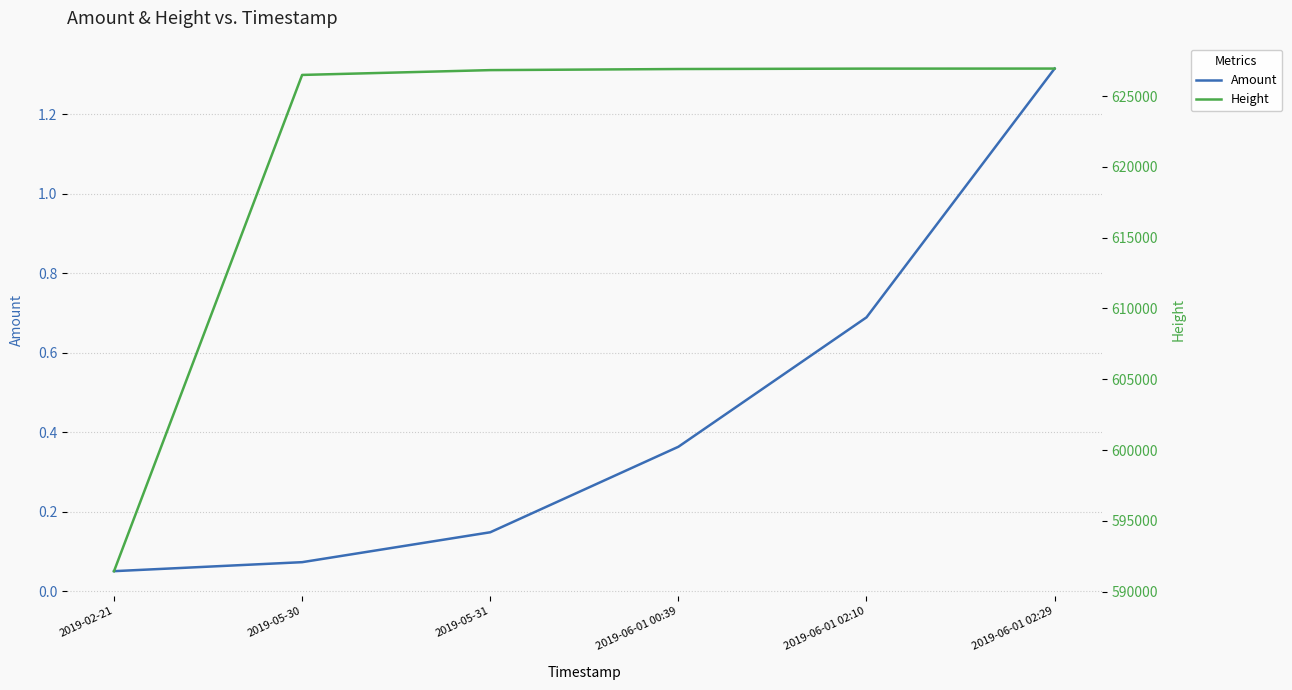

At how many categories does at least one series exceed 301273?

6